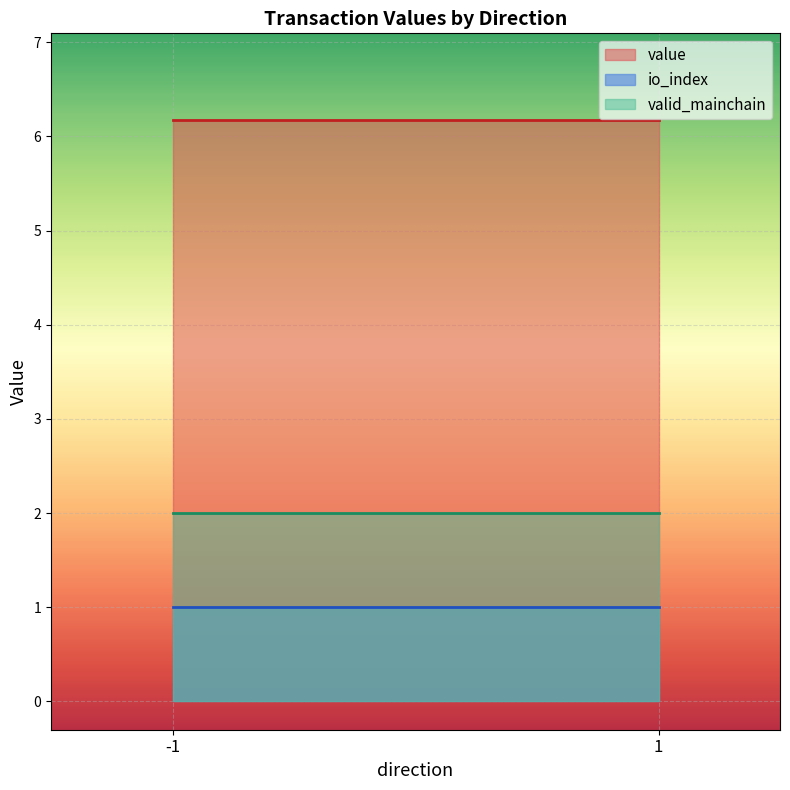

Rank the series by their maximum value, from lowest to highest.

io_index, valid_mainchain, value